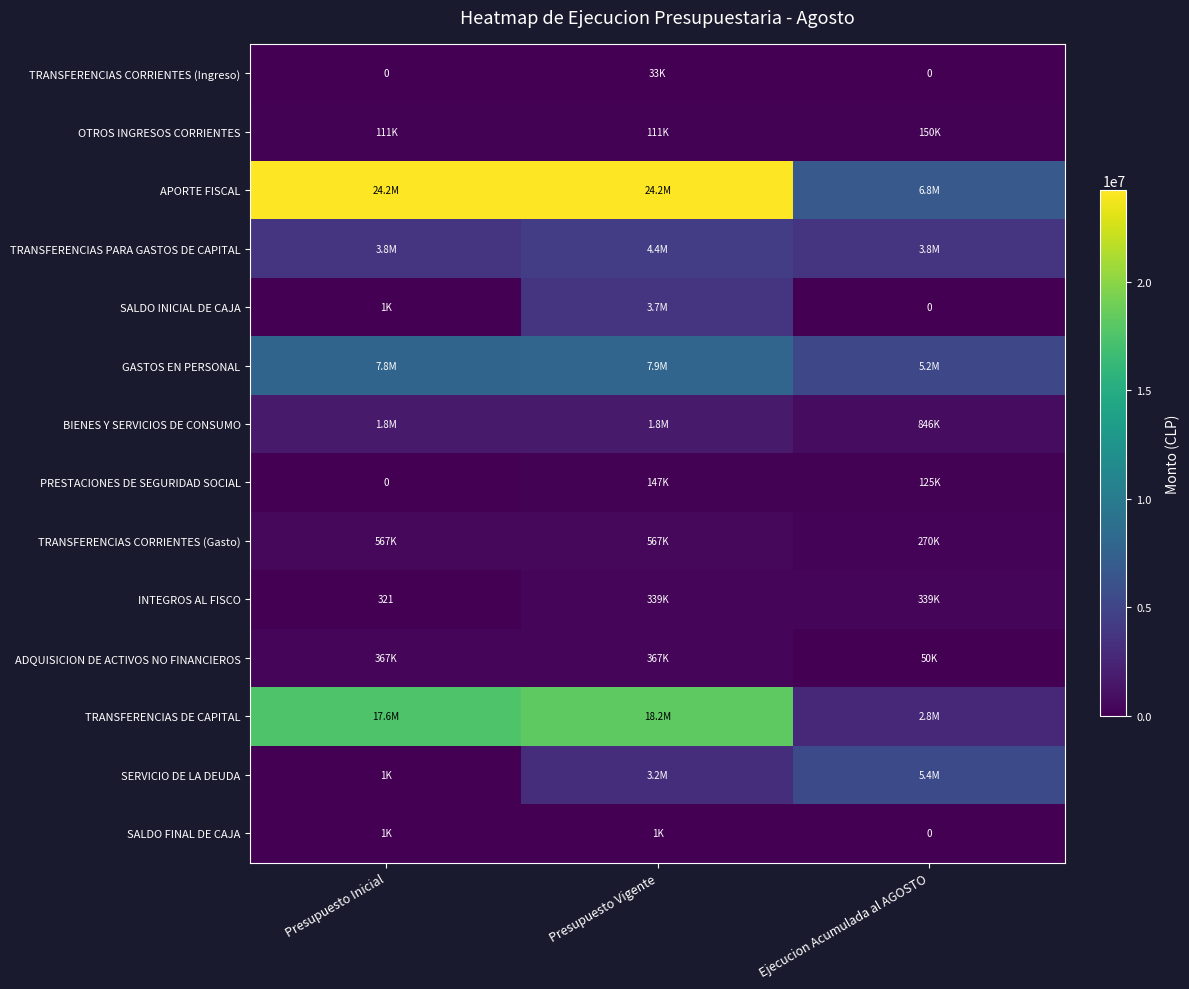

How many distinct data groups are displayed?

14